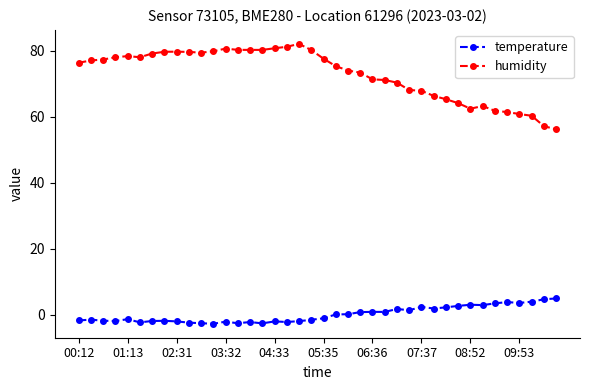

Which series has the widest spread of values?

humidity